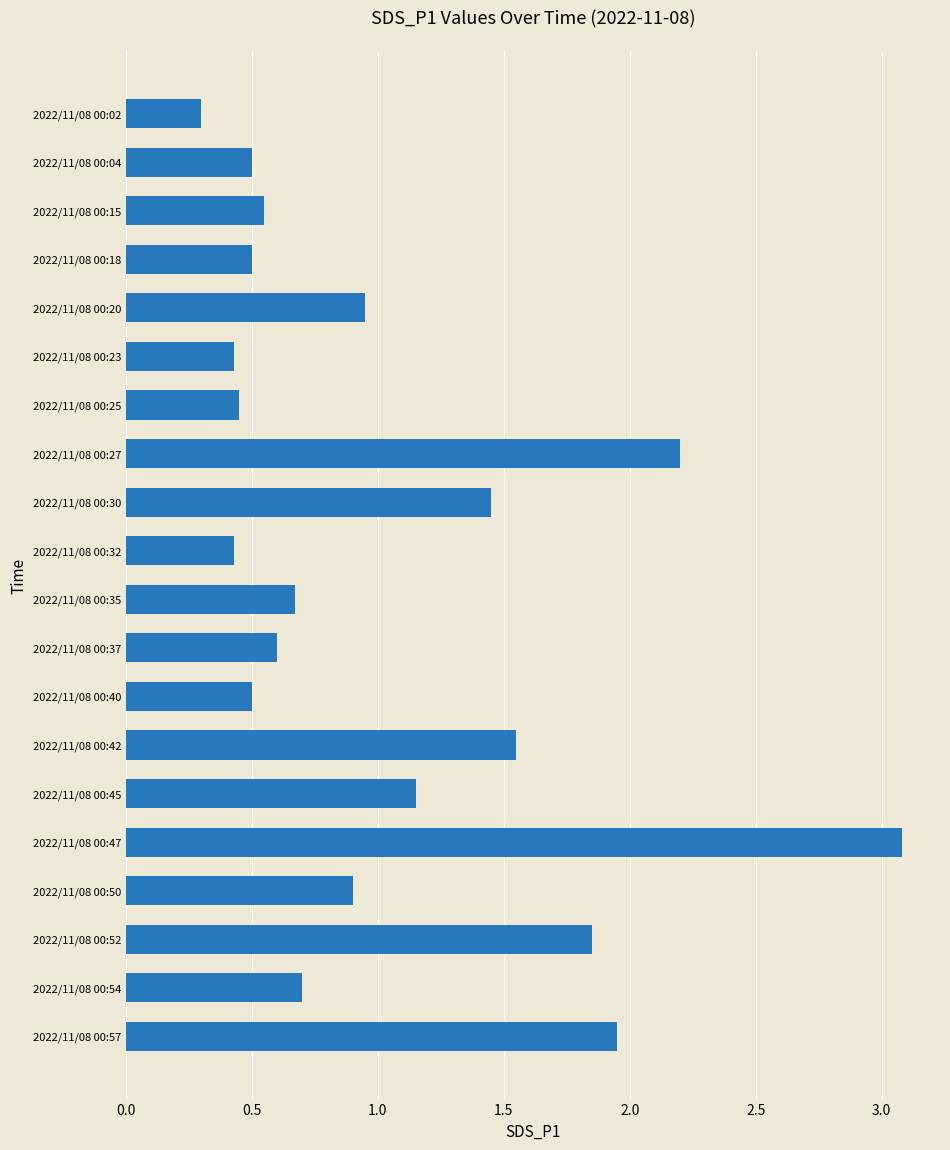

What is the average value?

1.0